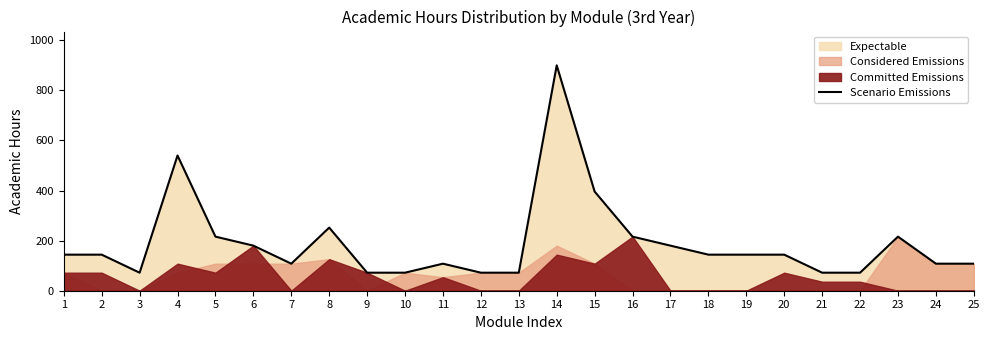

True or false: the data has more than 2 interior local peaks.

True